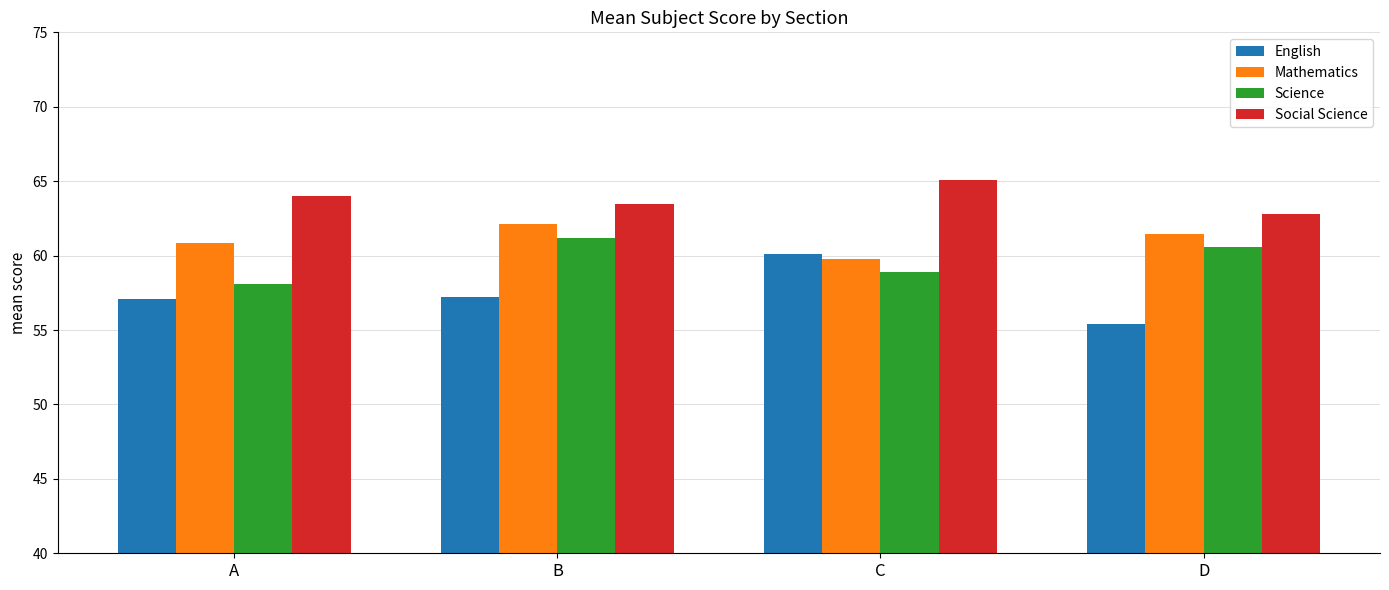

What is the difference between the maximum and minimum values in the Mathematics series?

2.3